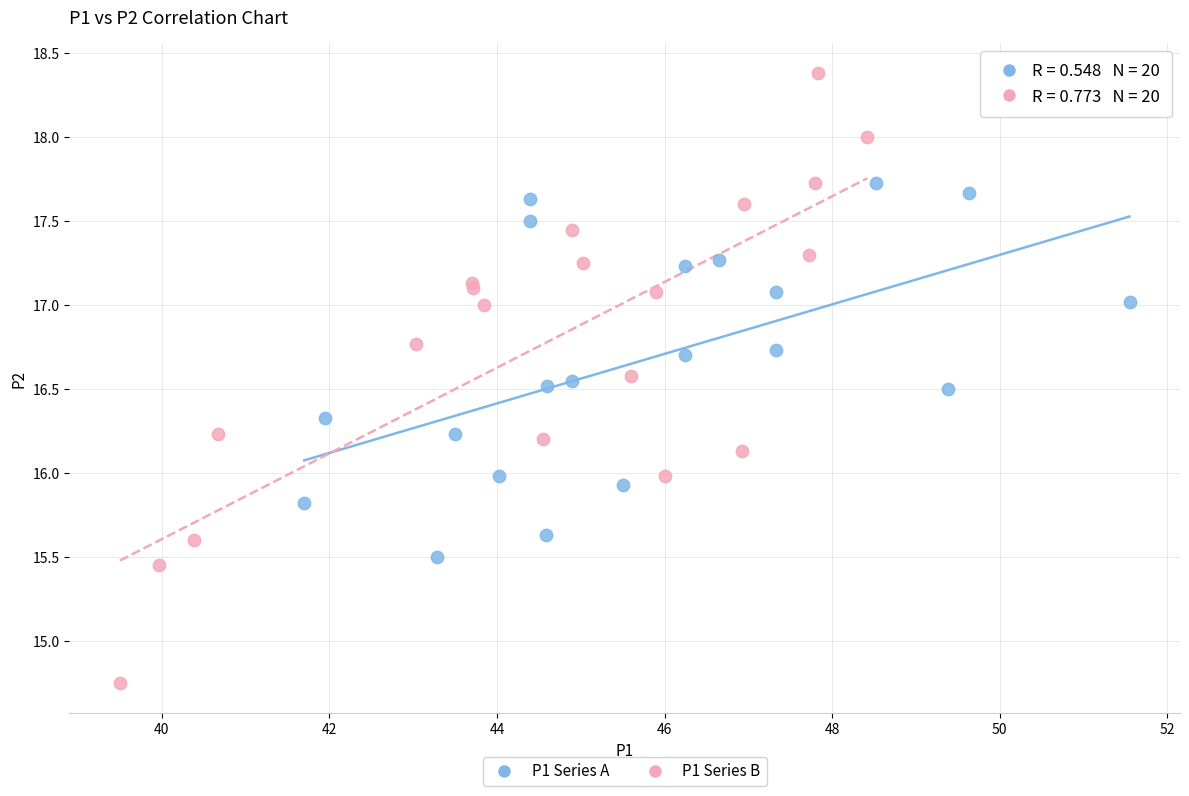

What are all the series names shown in the legend?

P1 Series A, P1 Series B